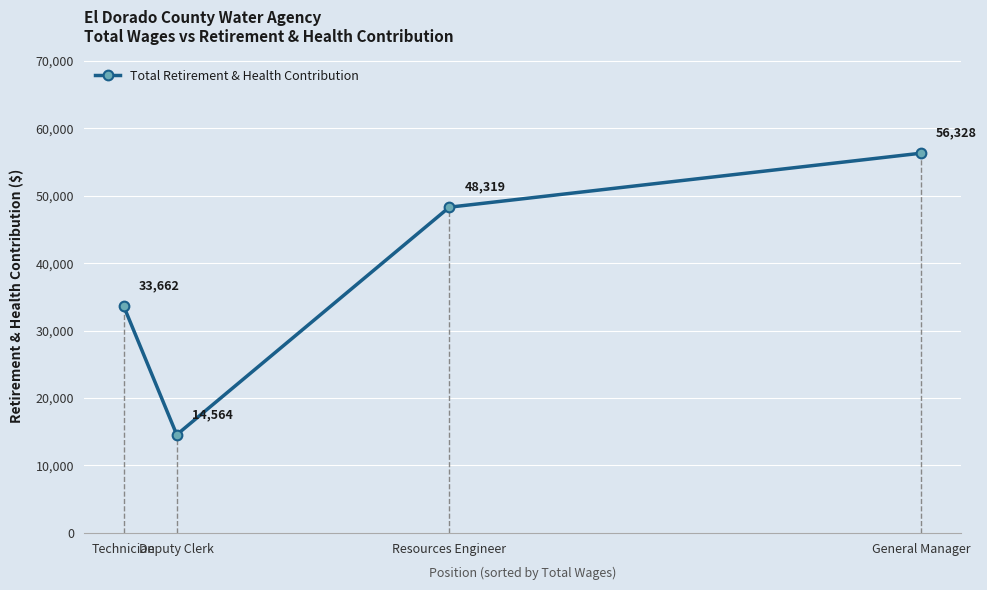

Where is the data nearest to the value 35446?

Technician